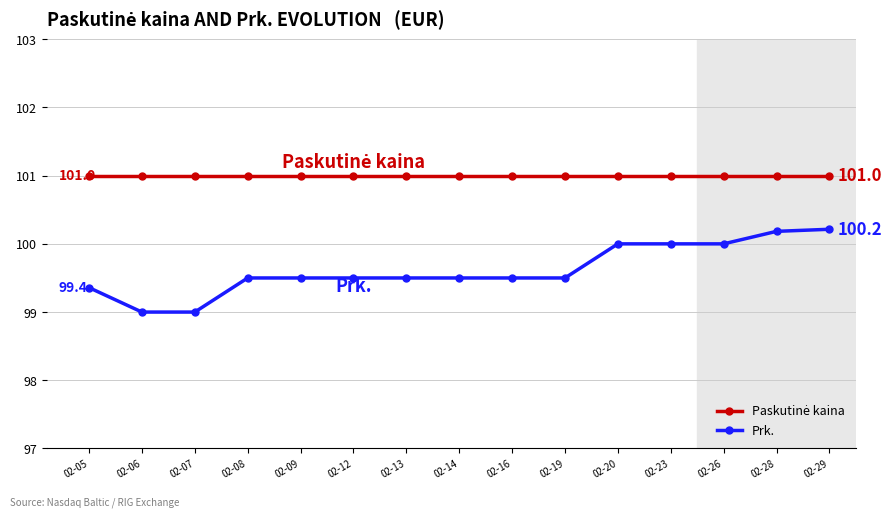

What is the highest value of the Prk. series?

100.2